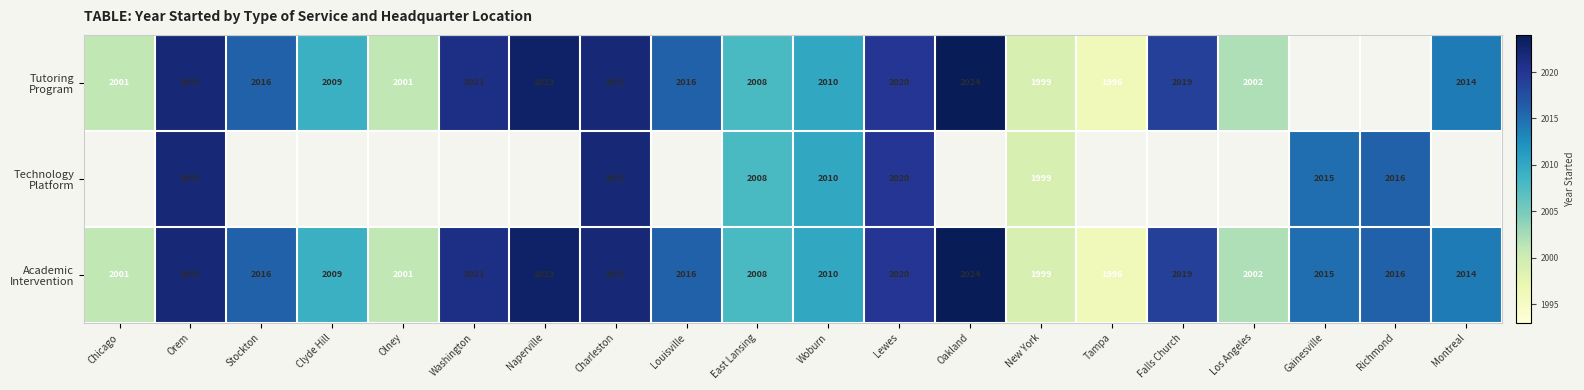

List the series in order of their peak value, highest first.

Tutoring Program, Technology Platform, Academic Intervention